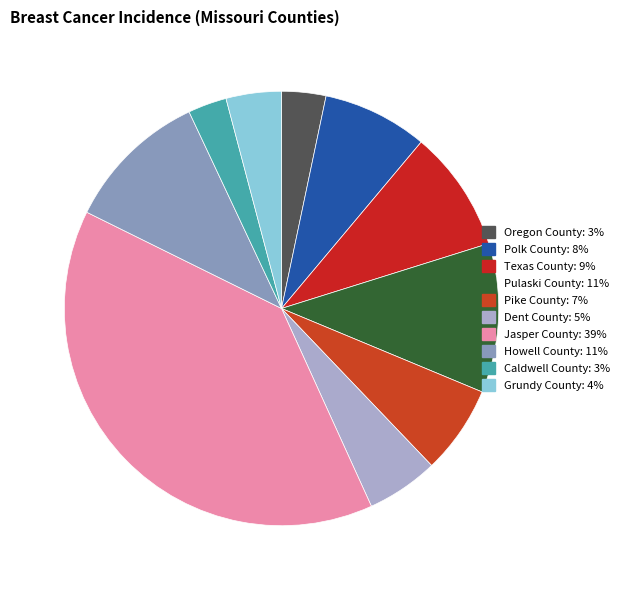

How many segments does this pie chart have?

10